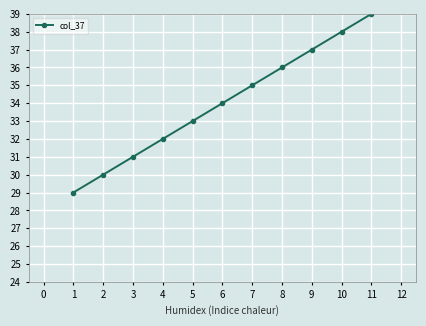

What is the smallest value displayed?

29